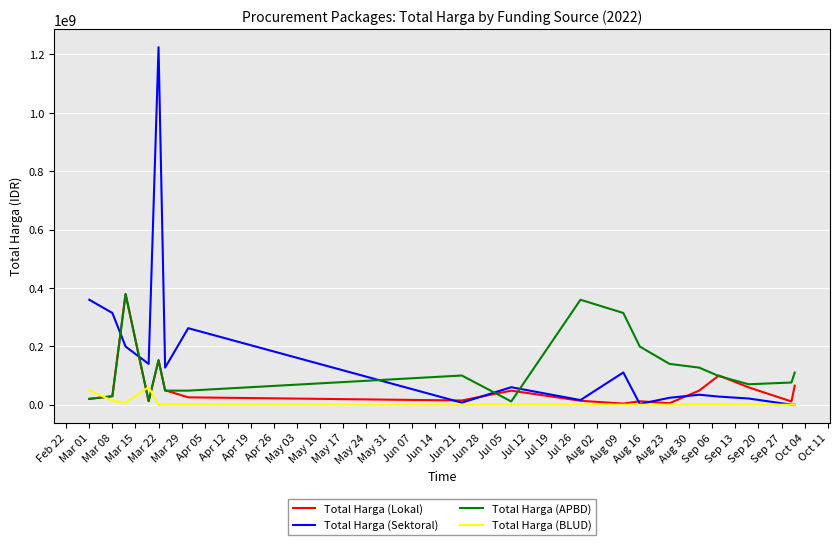

Rank the series by their average value, from highest to lowest.

Total Harga (Sektoral), Total Harga (APBD), Total Harga (Lokal), Total Harga (BLUD)